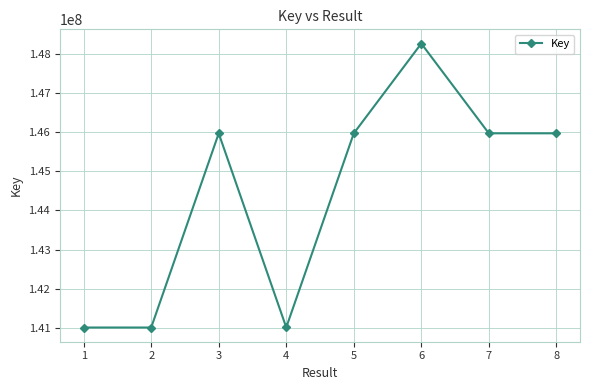

Approximately how many times larger is the value at 7 compared to 1?

1.0